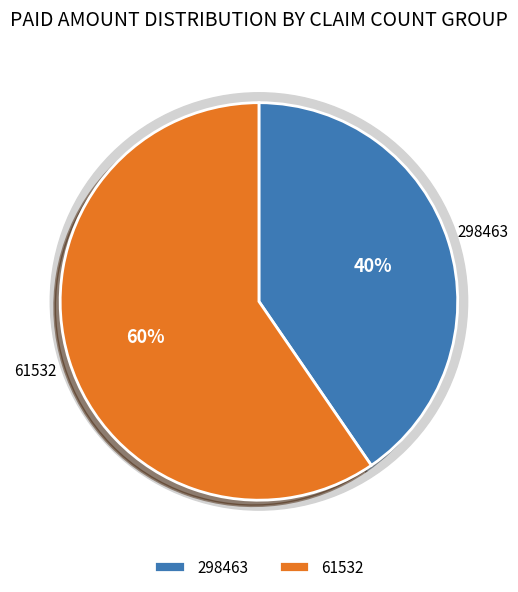

How many slices are in this pie chart?

2